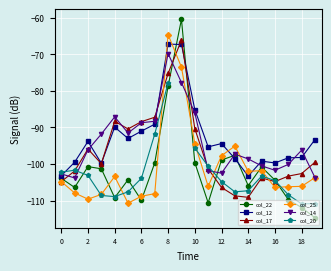

What is the label of the 9th point from the right?

11